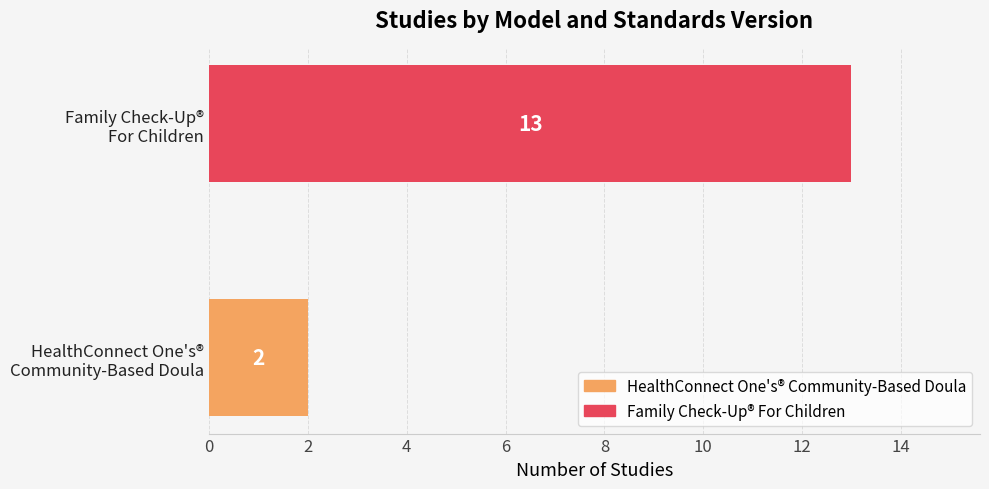

What is the greatest value displayed?

13